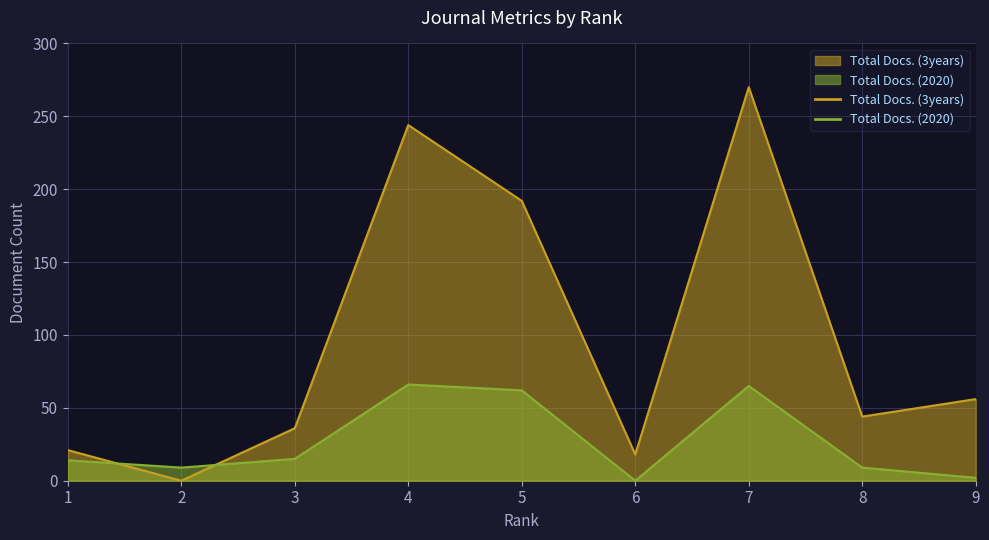

Which category has the highest value in the Total Docs. (2020) series?

4